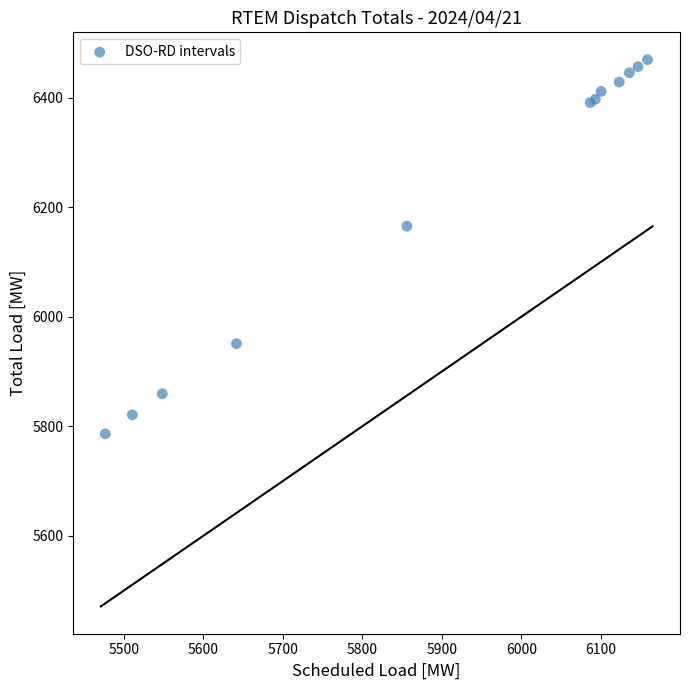

What Y value in the scatter plot is closest to 6127?

6165.4